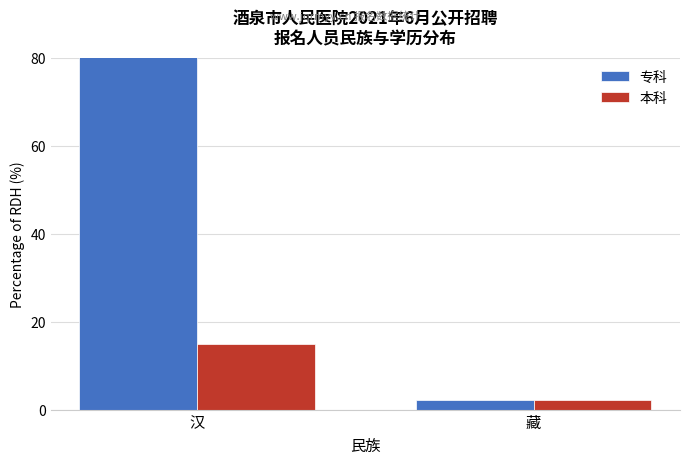

Which category has the lowest value in the 专科 series?

藏